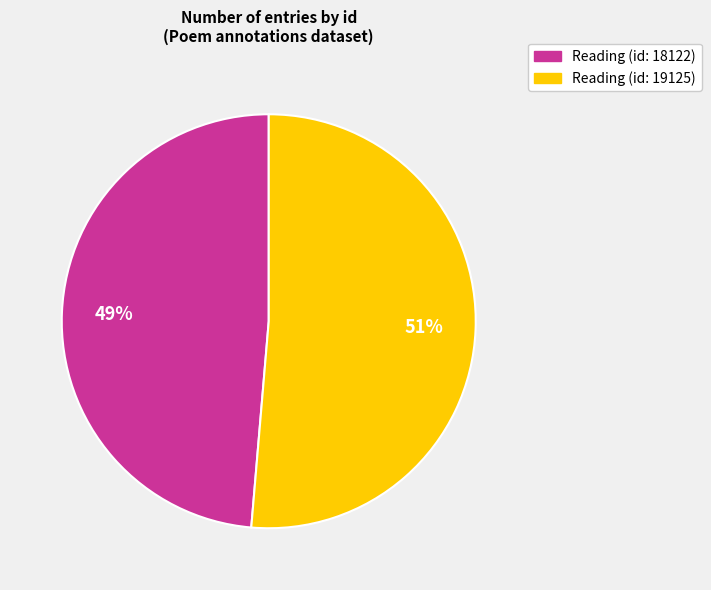

To the nearest percent, what is the average slice percentage?

50%